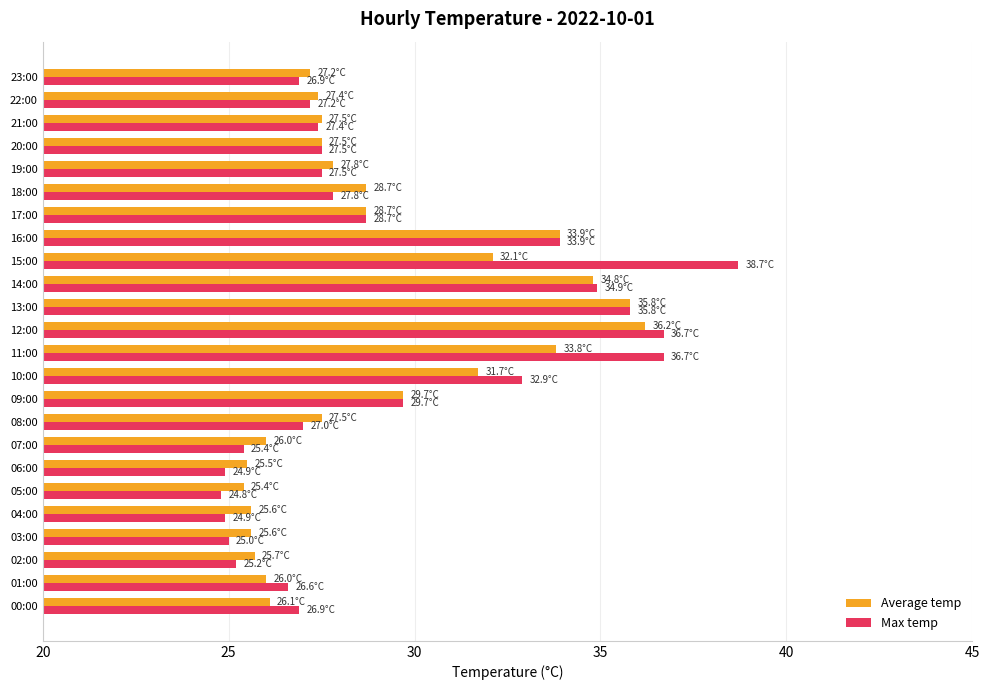

Is it true that Max temp equals 27.5 at 19:00?

True